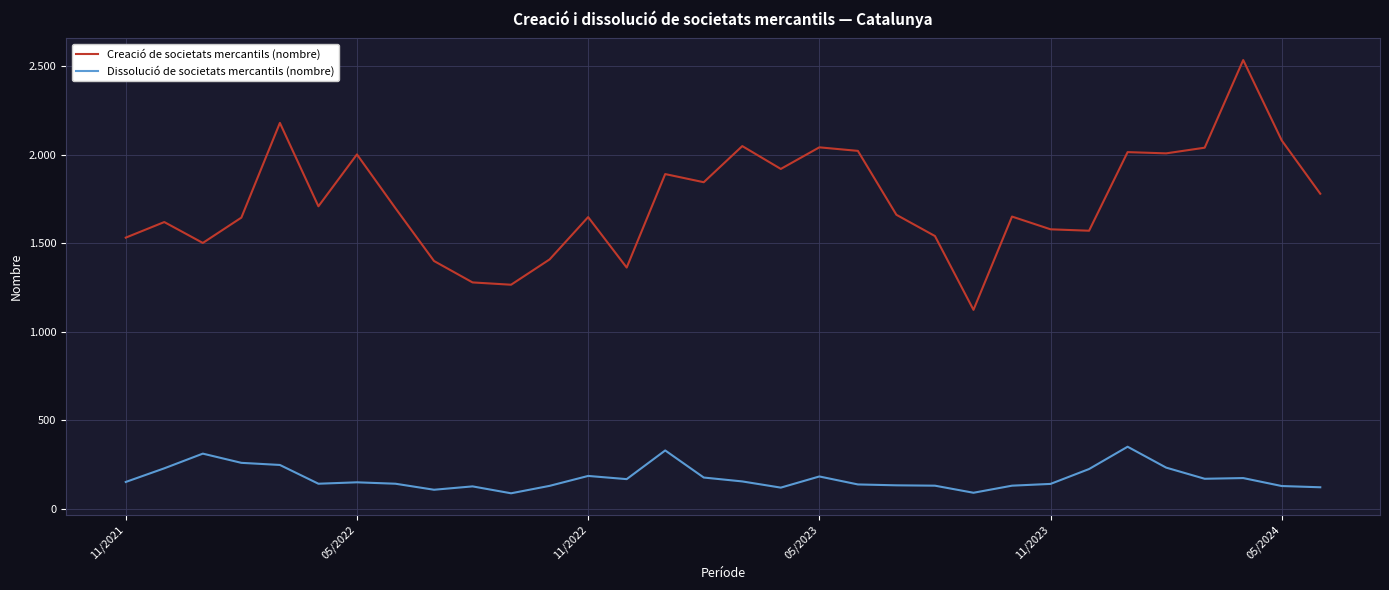

True or false: Creació de societats mercantils (nombre) and Dissolució de societats mercantils (nombre) cross at least once.

False